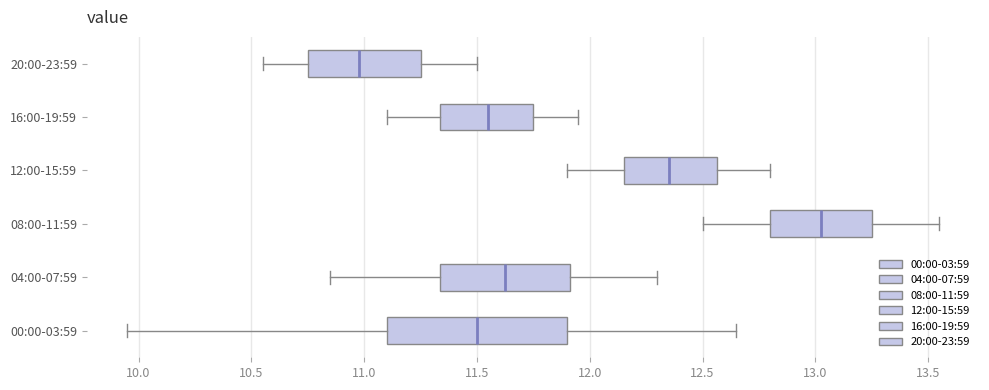

Which box has the furthest to the left median line?

20:00-23:59